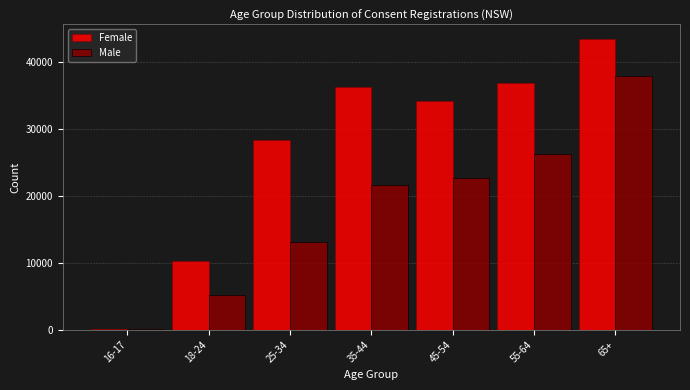

Reading left to right, what are all the values shown in this chart?

Female: 16-17=155	18-24=10265	25-34=28390	35-44=36368	45-54=34156	55-64=36895	65+=43500
Male: 16-17=80	18-24=5230	25-34=13092	35-44=21623	45-54=22765	55-64=26306	65+=37957